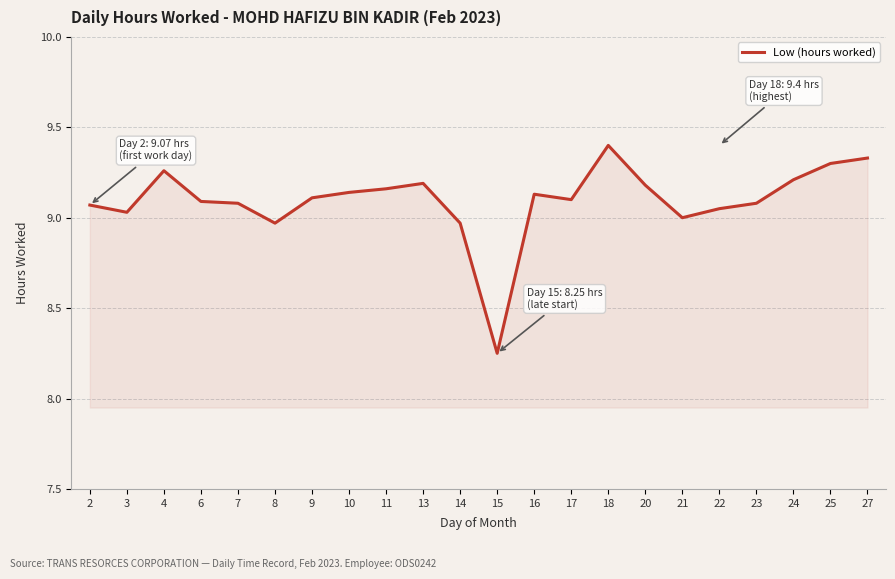

What is the sum of all values?

200.1